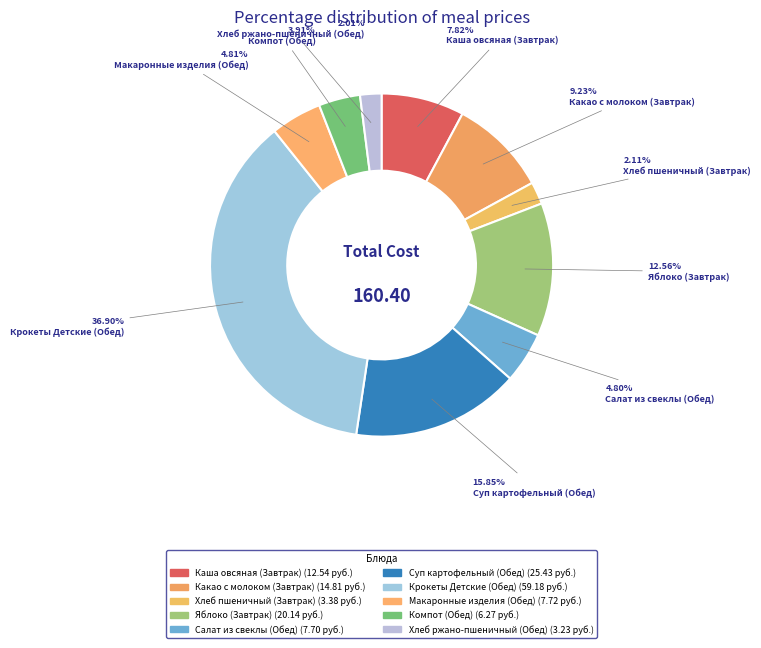

To the nearest percent, what is the average slice percentage?

10%